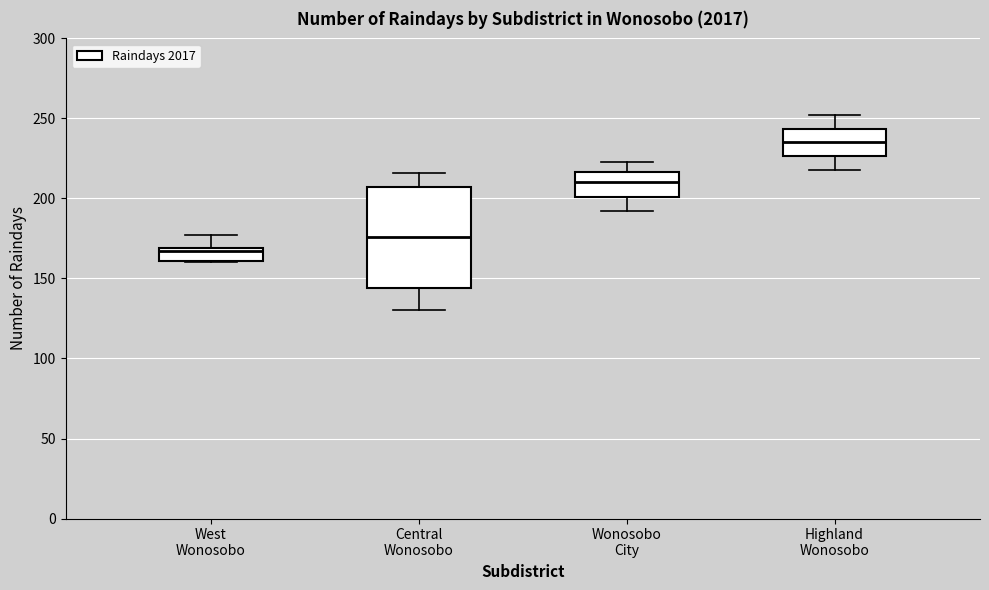

Where is the lower edge of the box for West Wonosobo on the y-axis? The values are not printed on the chart, so give them approximately, as read against the axis.

160